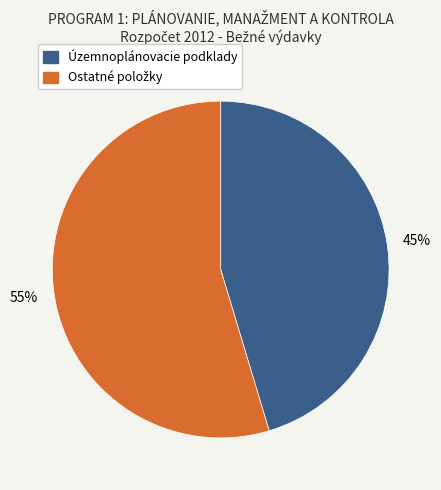

How many slices are in this pie chart?

2